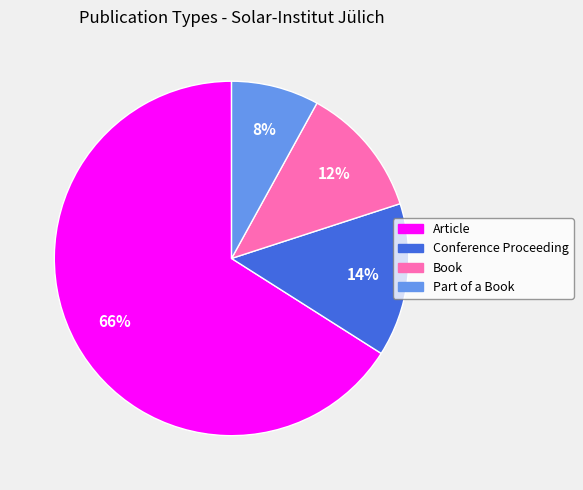

To the nearest percent, what is the combined percentage of Part of a Book and Article?

74%